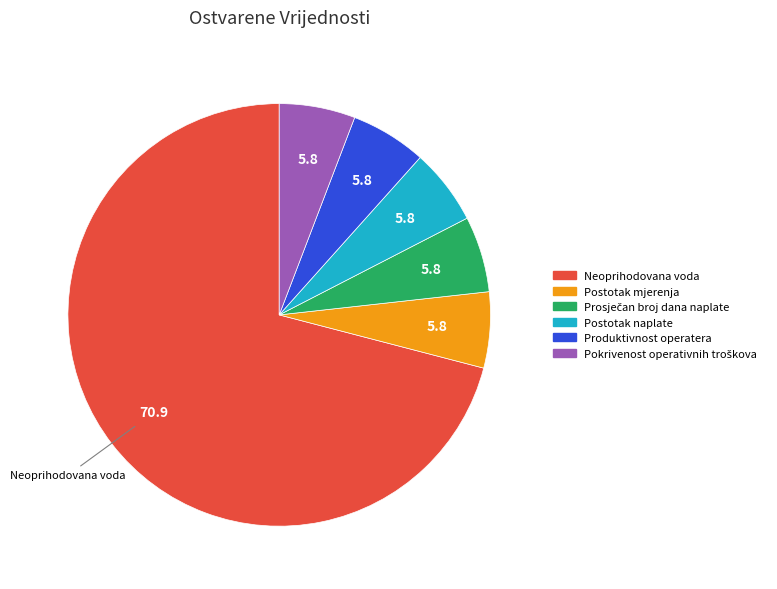

How many segments does this pie chart have?

6